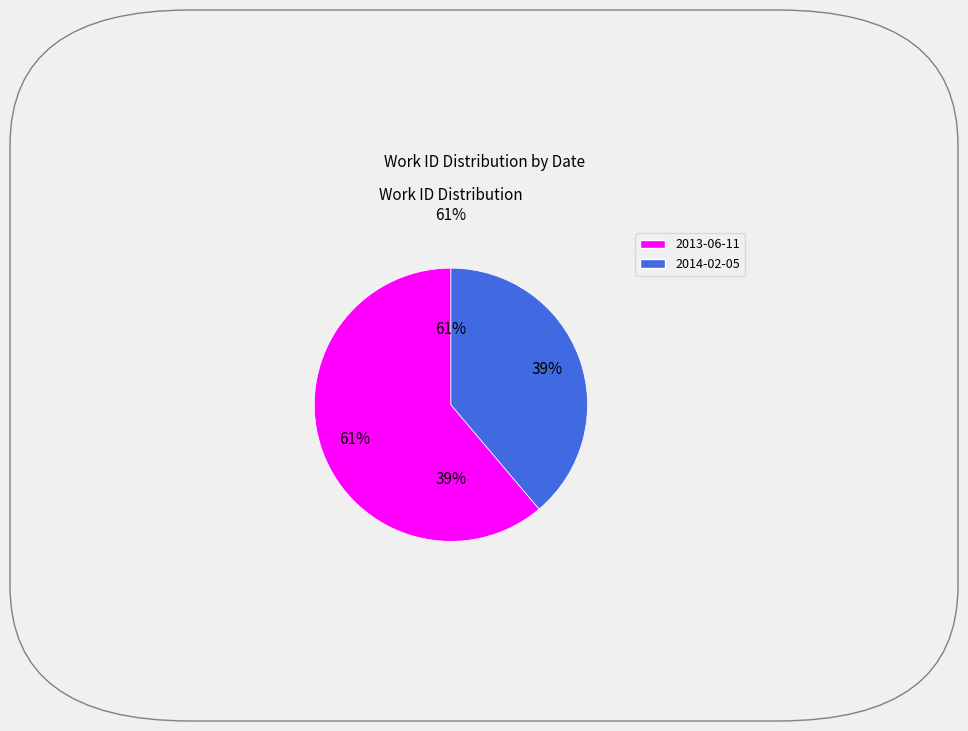

What is the ratio of the value at 2014-02-05 to the value at 2013-06-11?

0.6